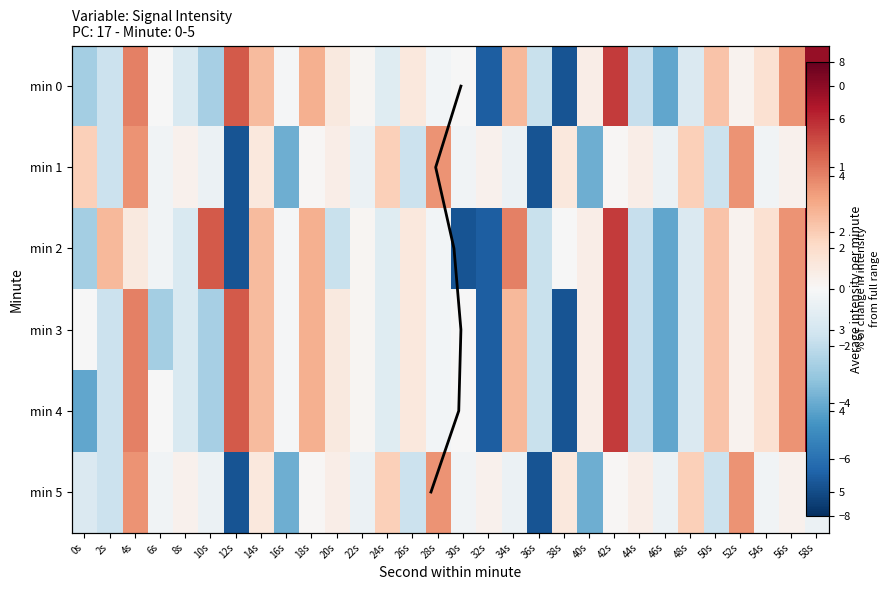

Reading left to right, list all the values displayed in this chart.

0: 0s=-2.7	2s=-1.7	4s=4.0	6s=-0.0	8s=-1.2	10s=-2.6	12s=4.9	14s=2.5	16s=-0.1	18s=2.9	20s=0.8	22s=0.2	24s=-1.0	26s=0.8	28s=-0.2	30s=-0.1	32s=-6.6	34s=2.6	36s=-1.8	38s=-6.9	40s=0.5	42s=5.6	44s=-1.8	46s=-4.2	48s=-1.2	50s=2.3	52s=0.3	54s=1.2	56s=3.6	58s=7.0
1: 0s=1.9	2s=-1.7	4s=3.6	6s=-0.3	8s=0.3	10s=-0.4	12s=-6.9	14s=0.8	16s=-3.9	18s=0.1	20s=0.5	22s=-0.4	24s=1.9	26s=-1.7	28s=3.6	30s=-0.3	32s=0.3	34s=-0.4	36s=-6.9	38s=0.8	40s=-3.9	42s=0.1	44s=0.5	46s=-0.4	48s=1.9	50s=-1.7	52s=3.6	54s=-0.3	56s=0.3	58s=-0.4
2: 0s=-2.7	2s=2.6	4s=0.8	6s=-0.3	8s=-1.2	10s=4.9	12s=-6.9	14s=2.5	16s=-0.1	18s=2.9	20s=-1.8	22s=0.2	24s=-1.0	26s=0.8	28s=-0.2	30s=-6.9	32s=-6.6	34s=4.0	36s=-1.8	38s=-0.0	40s=0.5	42s=5.6	44s=-1.8	46s=-4.2	48s=-1.2	50s=2.3	52s=0.3	54s=1.2	56s=3.6	58s=7.0
3: 0s=-0.0	2s=-1.7	4s=4.0	6s=-2.7	8s=-1.2	10s=-2.6	12s=4.9	14s=2.5	16s=-0.1	18s=2.9	20s=0.8	22s=0.2	24s=-1.0	26s=0.8	28s=-0.2	30s=-0.1	32s=-6.6	34s=2.6	36s=-1.8	38s=-6.9	40s=0.5	42s=5.6	44s=-1.8	46s=-4.2	48s=-1.2	50s=2.3	52s=0.3	54s=1.2	56s=3.6	58s=7.0
4: 0s=-4.2	2s=-1.7	4s=4.0	6s=-0.0	8s=-1.2	10s=-2.6	12s=4.9	14s=2.5	16s=-0.1	18s=2.9	20s=0.8	22s=0.2	24s=-1.0	26s=0.8	28s=-0.2	30s=-0.1	32s=-6.6	34s=2.6	36s=-1.8	38s=-6.9	40s=0.5	42s=5.6	44s=-1.8	46s=-4.2	48s=-1.2	50s=2.3	52s=0.3	54s=1.2	56s=3.6	58s=7.0
5: 0s=-1.2	2s=-1.7	4s=3.6	6s=-0.3	8s=0.3	10s=-0.4	12s=-6.9	14s=0.8	16s=-3.9	18s=0.1	20s=0.5	22s=-0.4	24s=1.9	26s=-1.7	28s=3.6	30s=-0.3	32s=0.3	34s=-0.4	36s=-6.9	38s=0.8	40s=-3.9	42s=0.1	44s=0.5	46s=-0.4	48s=1.9	50s=-1.7	52s=3.6	54s=-0.3	56s=0.3	58s=-0.4